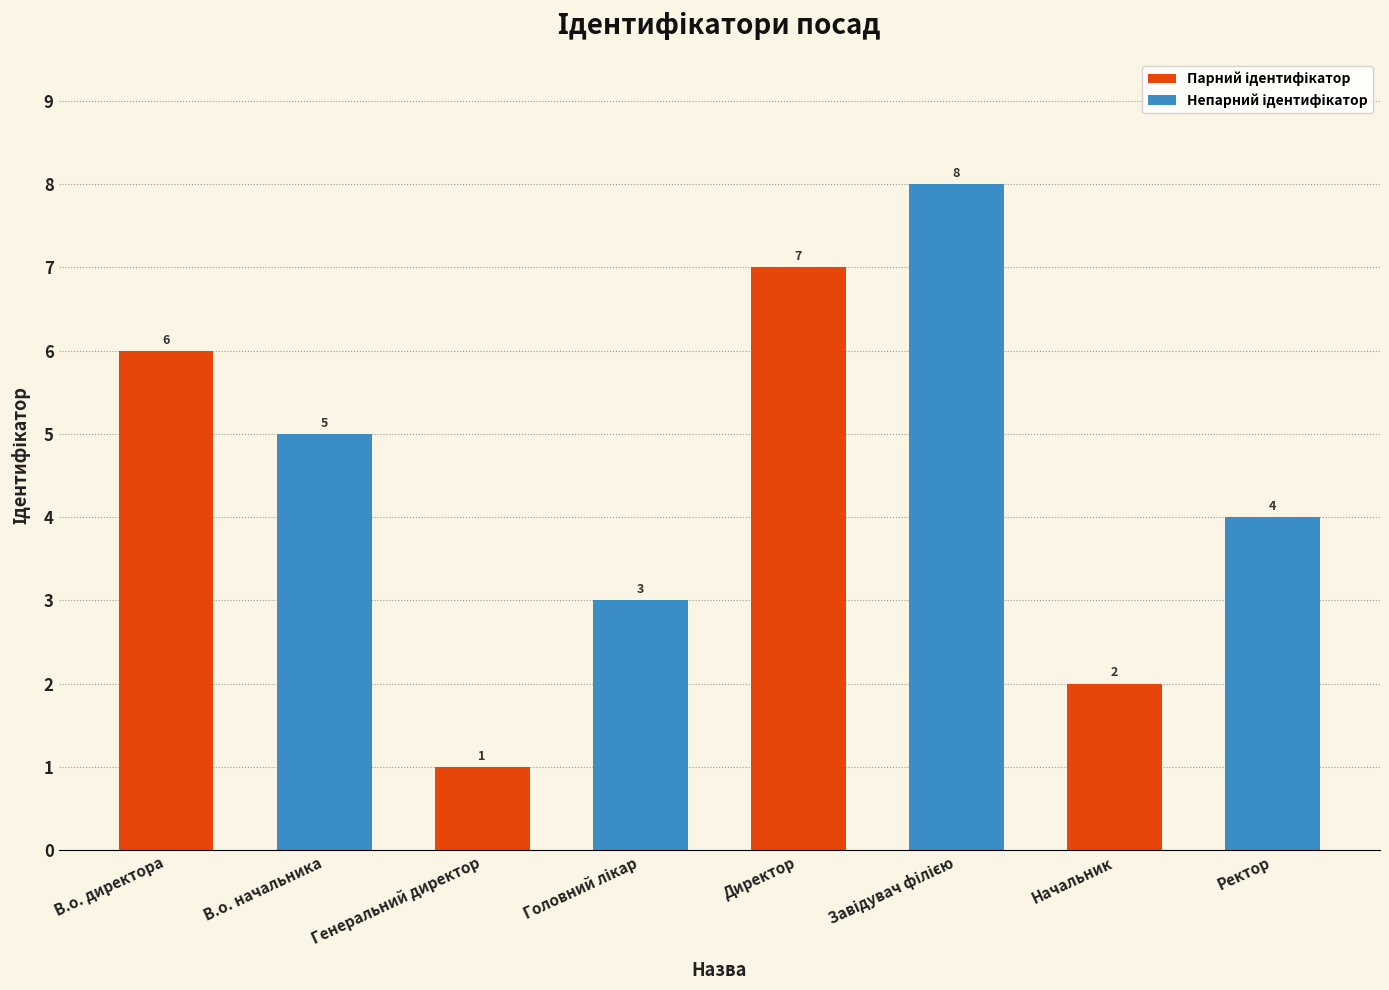

At how many categories does at least one series exceed 5?

2